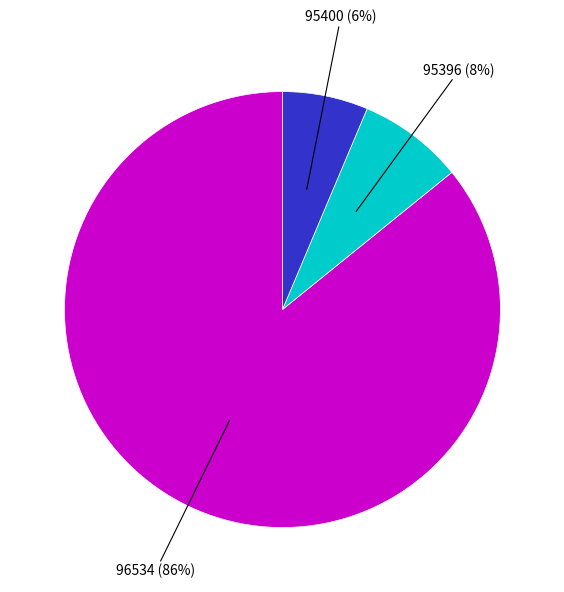

To the nearest percent, what is the average slice percentage?

33%